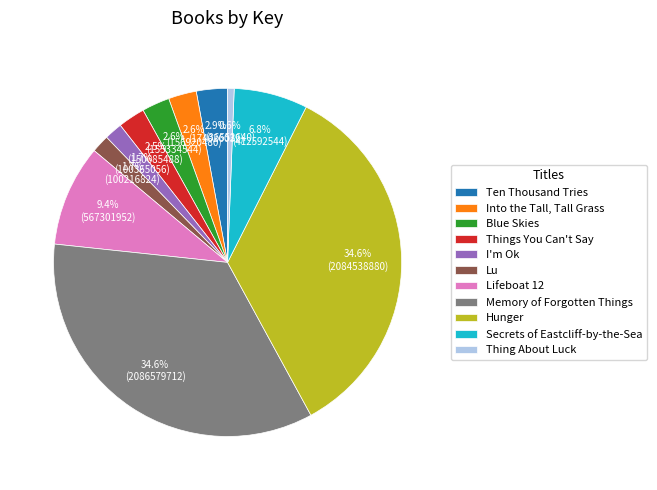

Which category has the smallest portion of the pie?

Thing About Luck